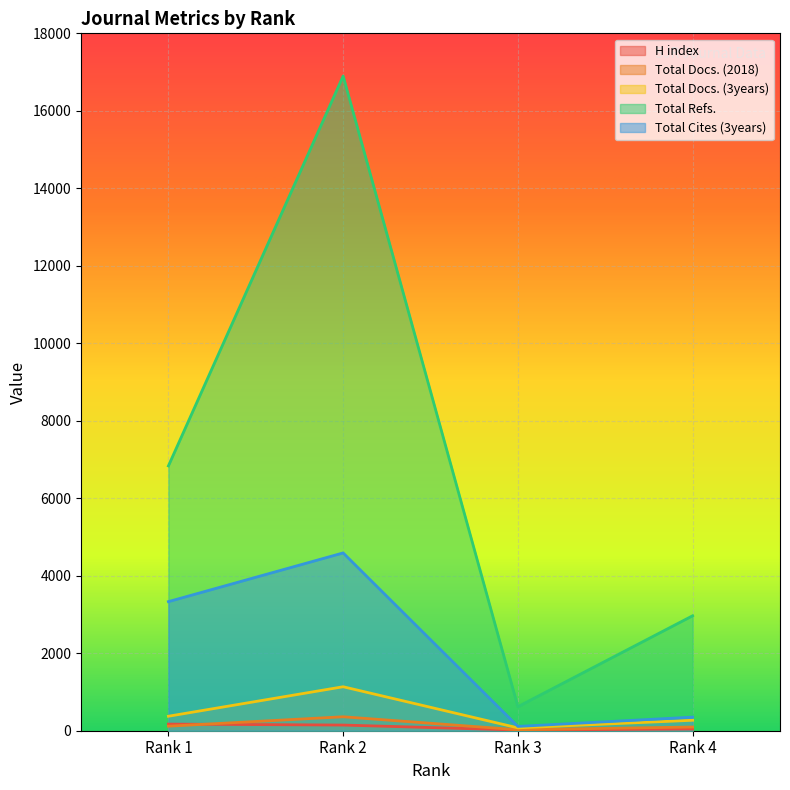

Reading left to right, list all the values displayed in this chart.

H index: 171	146	18	44
Total Docs. (2018): 117	360	25	96
Total Docs. (3years): 374	1135	74	270
Total Refs.: 6835	16898	620	2967
Total Cites (3years): 3332	4589	111	351